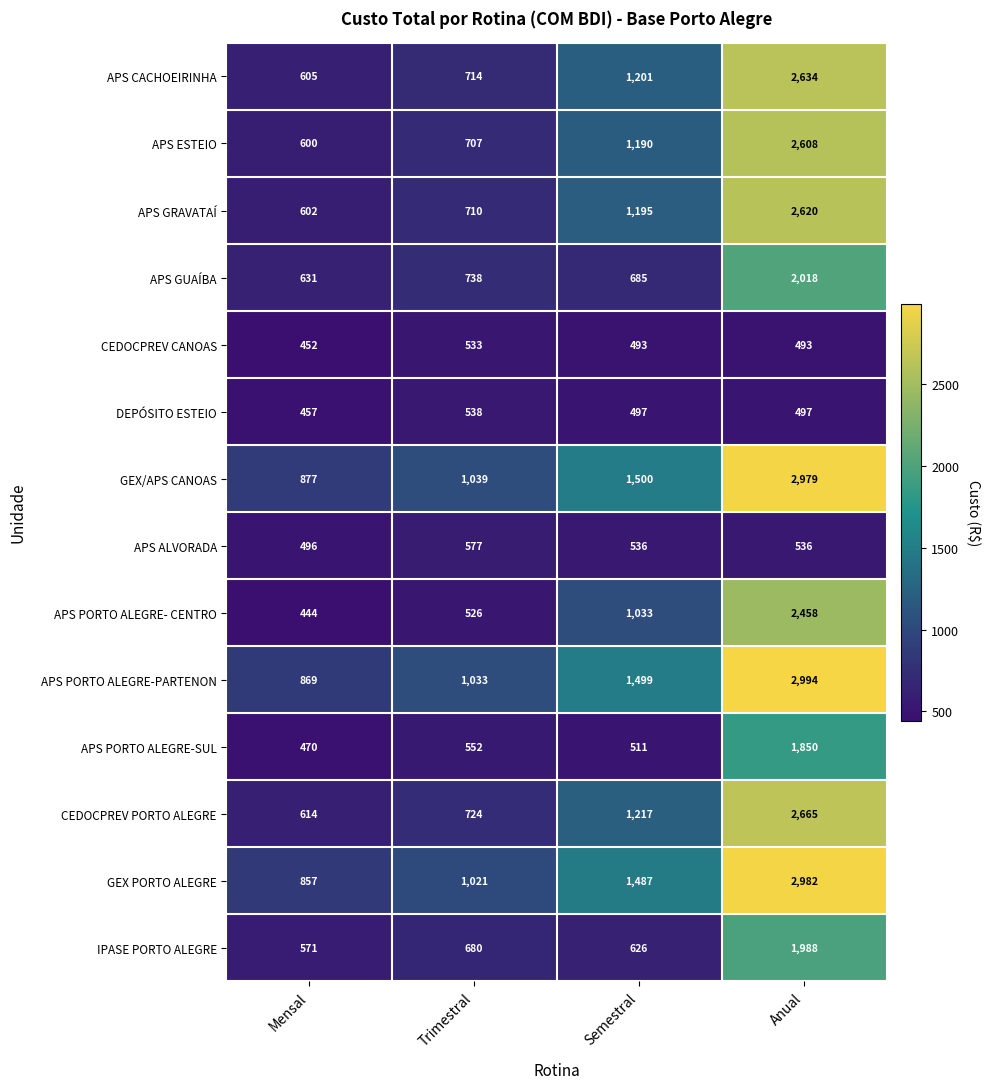

What is the spread (max minus min) of values at Trimestral?

513